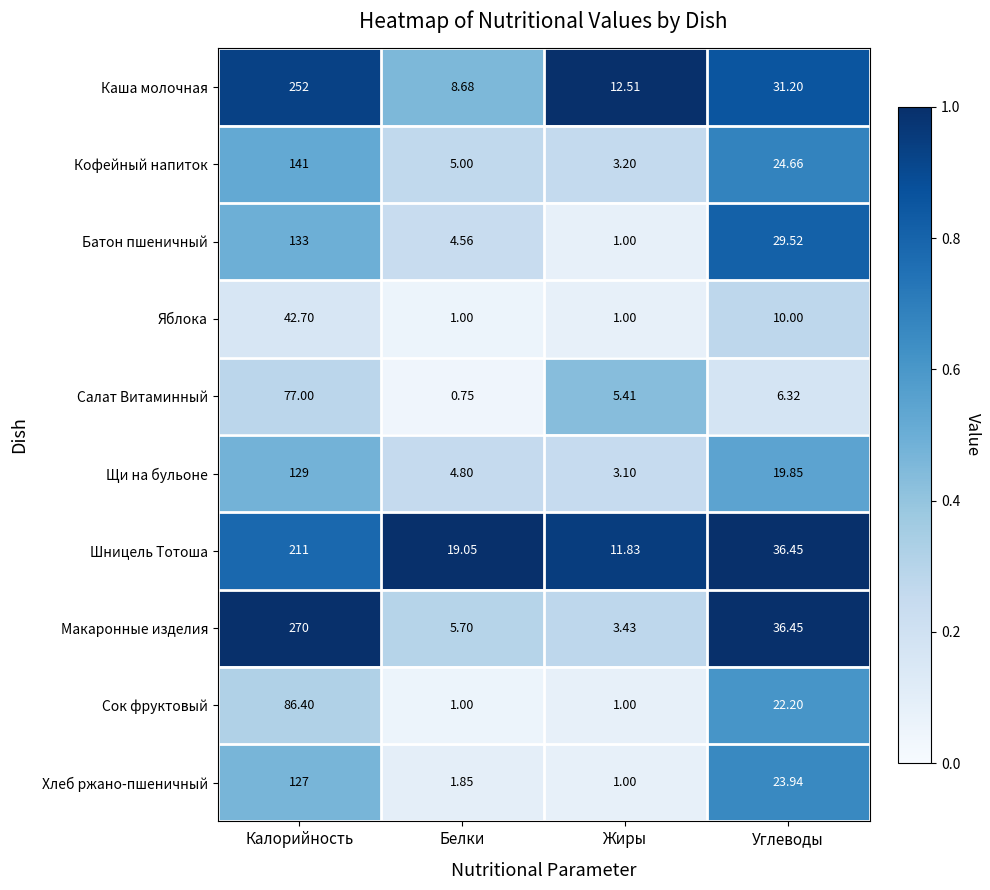

Which category has the lowest value in the Щи на бульоне series?

Жиры